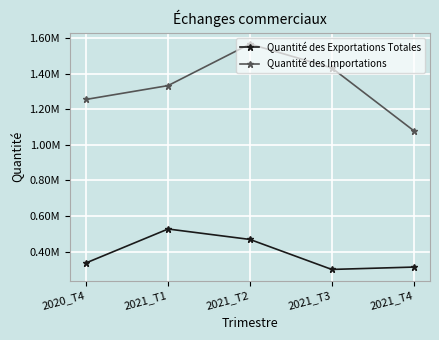

Is this an area chart (filled region under the line)?

No